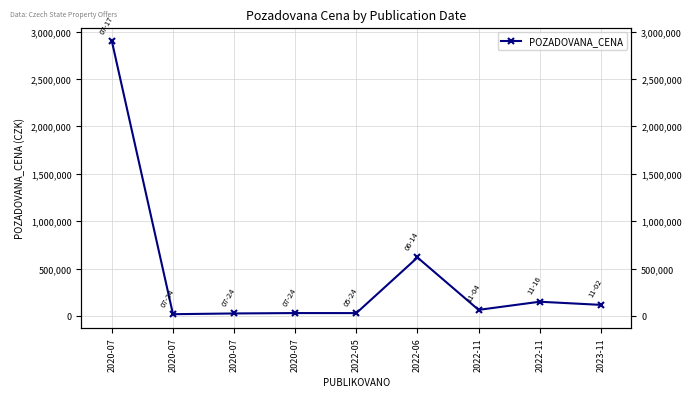

List the labels in order of value, smallest first.

2020-07, 2020-07, 2022-05, 2020-07, 2022-11, 2023-11, 2022-11, 2022-06, 2020-07